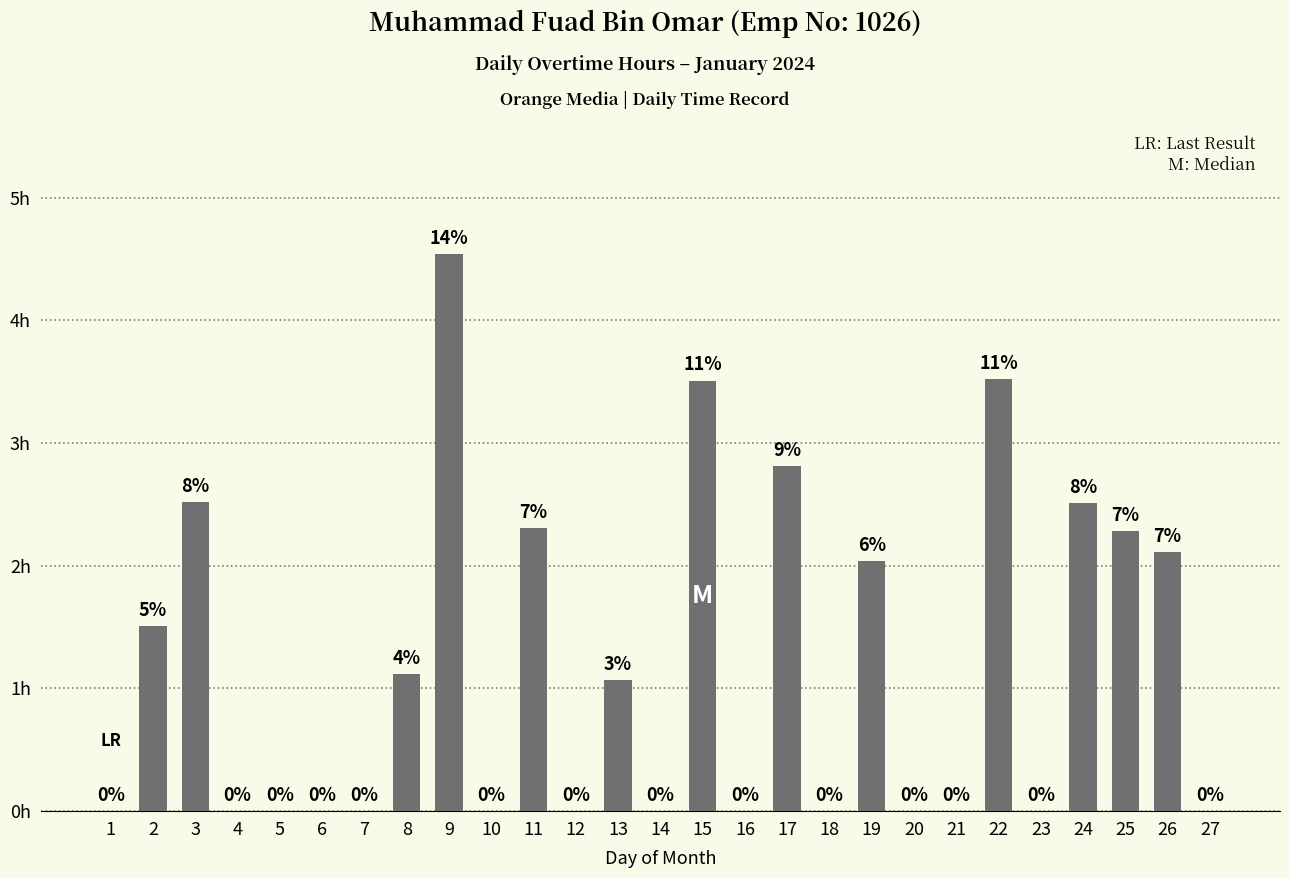

Are the bars horizontal?

No